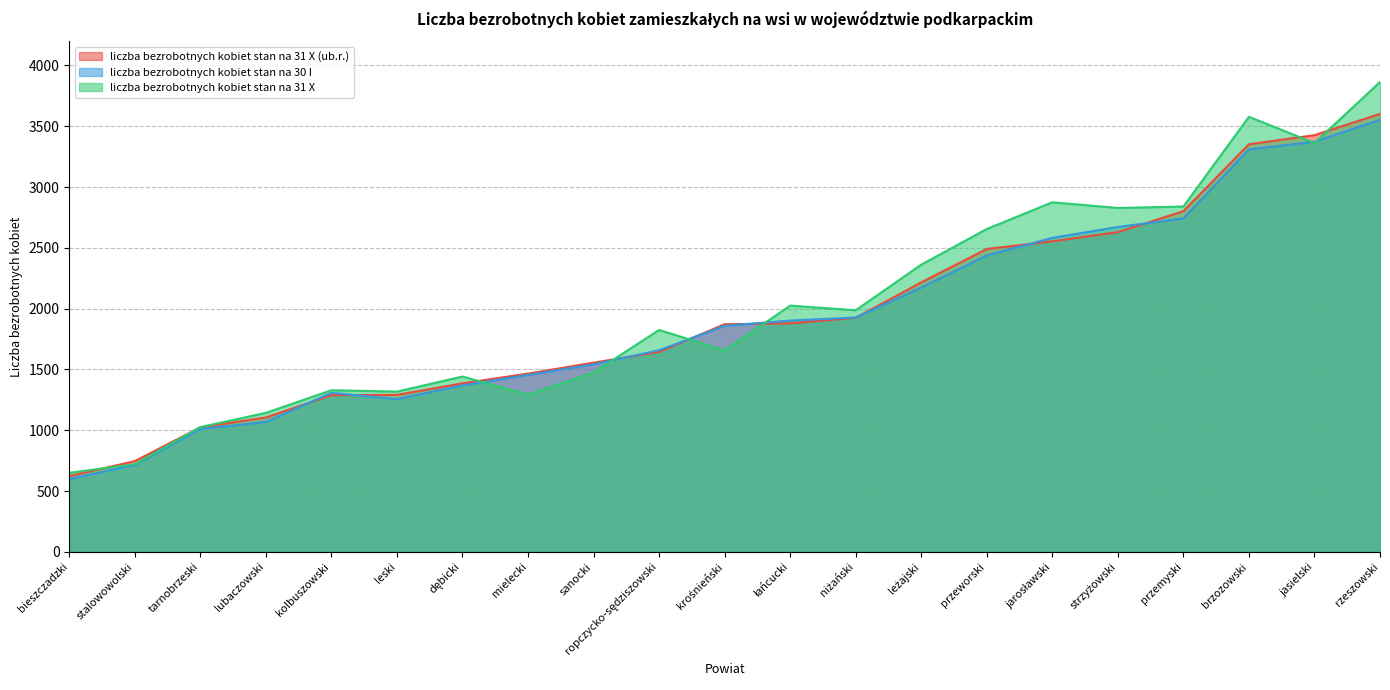

Where do liczba bezrobotnych kobiet stan na 31 X (ub.r.) and liczba bezrobotnych kobiet stan na 30 I first cross each other?

lubaczowski and kolbuszowski